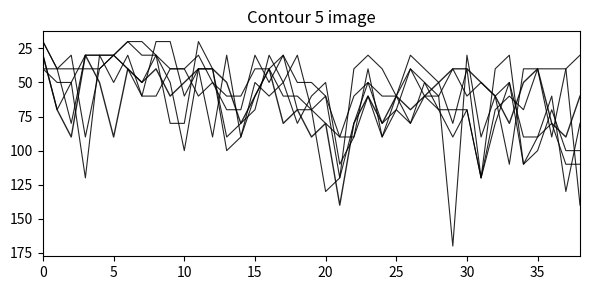

The 0.790 series shows 26.9 at 21. True or false?

False